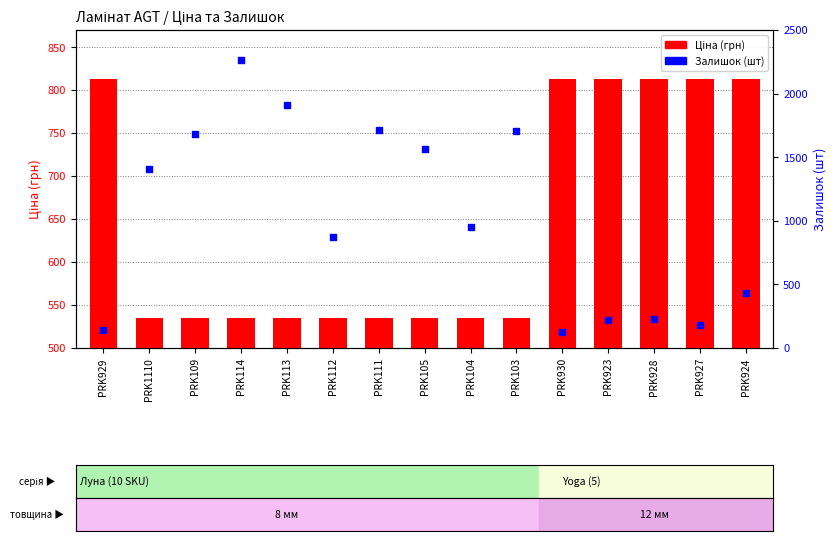

At which category is the sum across all series the highest?

PRK114